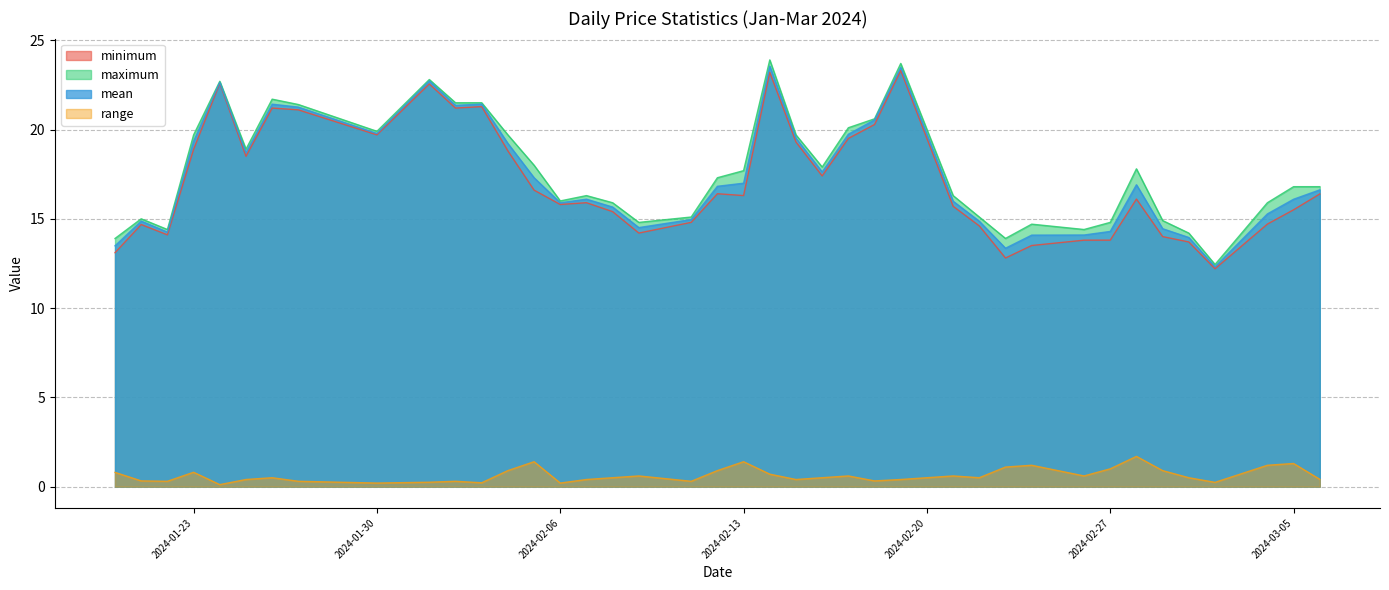

Reading right to left, what are all the values shown in this chart?

minimum: 16.4	15.5	14.7	12.2	13.7	14.0	16.1	13.8	13.8	13.5	12.8	14.6	15.7	23.3	20.3	19.5	17.4	19.3	23.2	16.3	16.4	14.8	14.2	15.4	15.9	15.8	16.6	18.8	21.3	21.2	22.6	19.7	21.1	21.2	18.5	22.6	18.9	14.1	14.7	13.1
maximum: 16.8	16.8	15.9	12.4	14.2	14.9	17.8	14.8	14.4	14.7	13.9	15.1	16.3	23.7	20.6	20.1	17.9	19.7	23.9	17.7	17.3	15.1	14.8	15.9	16.3	16.0	18.0	19.7	21.5	21.5	22.8	19.9	21.4	21.7	18.9	22.7	19.7	14.4	15.0	13.9
mean: 16.6	16.1	15.3	12.3	14.0	14.4	16.9	14.3	14.1	14.1	13.4	14.9	16.0	23.5	20.5	19.7	17.6	19.5	23.5	17.0	16.8	15.0	14.5	15.7	16.1	15.9	17.3	19.2	21.4	21.4	22.7	19.8	21.3	21.4	18.7	22.6	19.3	14.3	14.9	13.5
range: 0.4	1.3	1.2	0.2	0.5	0.9	1.7	1.0	0.6	1.2	1.1	0.5	0.6	0.4	0.3	0.6	0.5	0.4	0.7	1.4	0.9	0.3	0.6	0.5	0.4	0.2	1.4	0.9	0.2	0.3	0.2	0.2	0.3	0.5	0.4	0.1	0.8	0.3	0.3	0.8